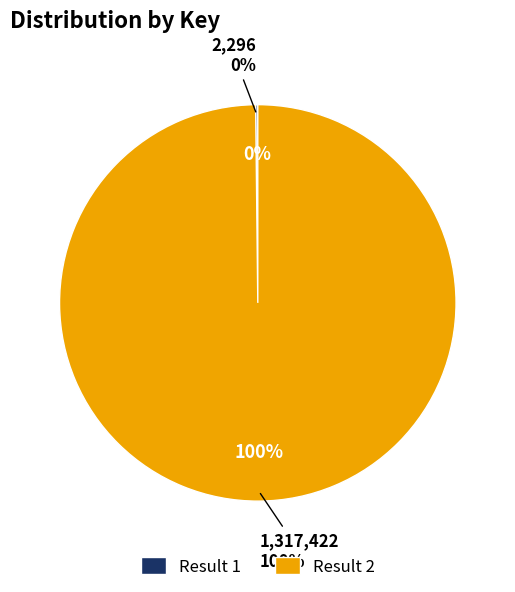

To the nearest percent, what is the difference between the 2 and 1 slice percentages?

100%